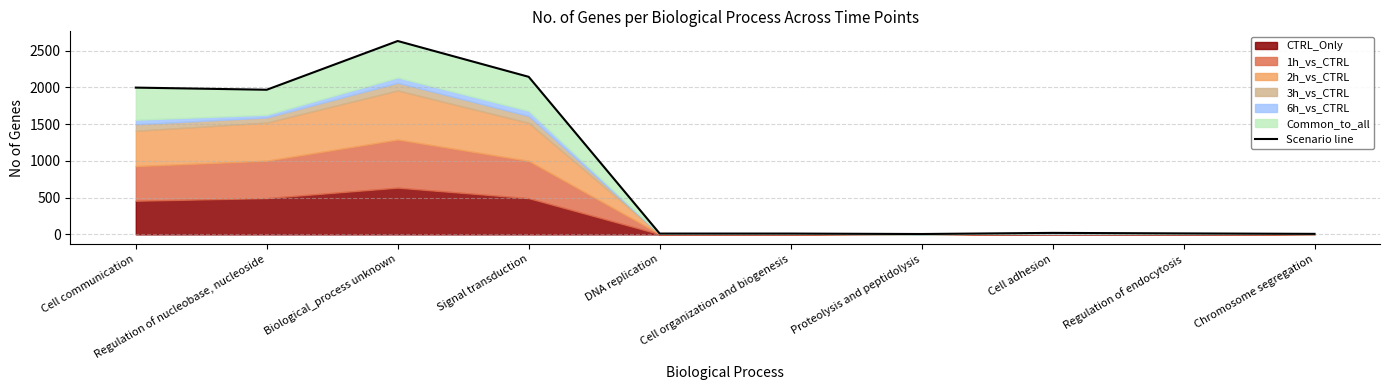

What is the greatest value displayed?

2631.9